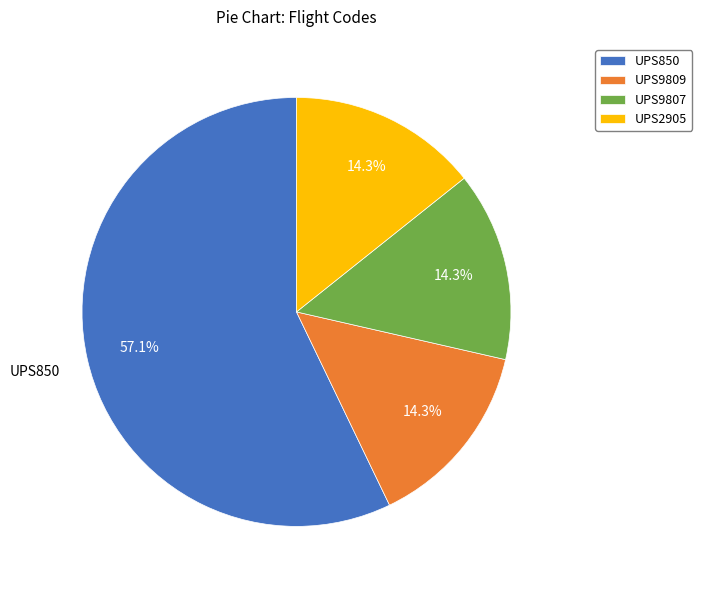

What is the total percentage of UPS850 and UPS9807?

71.4%